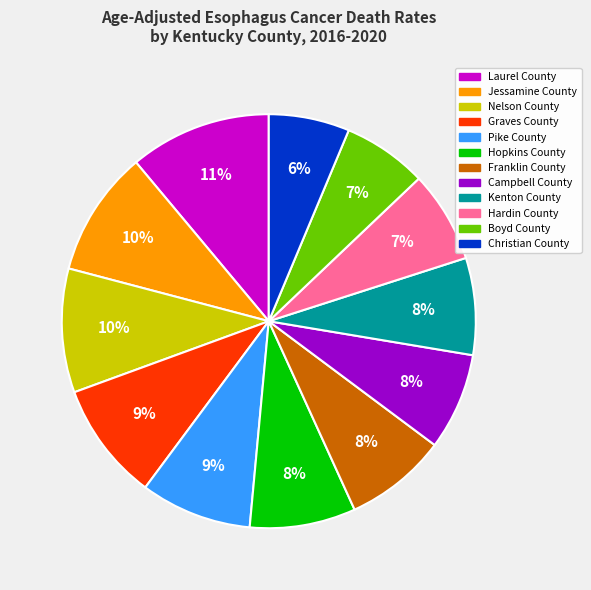

Does any single category account for the majority?

No